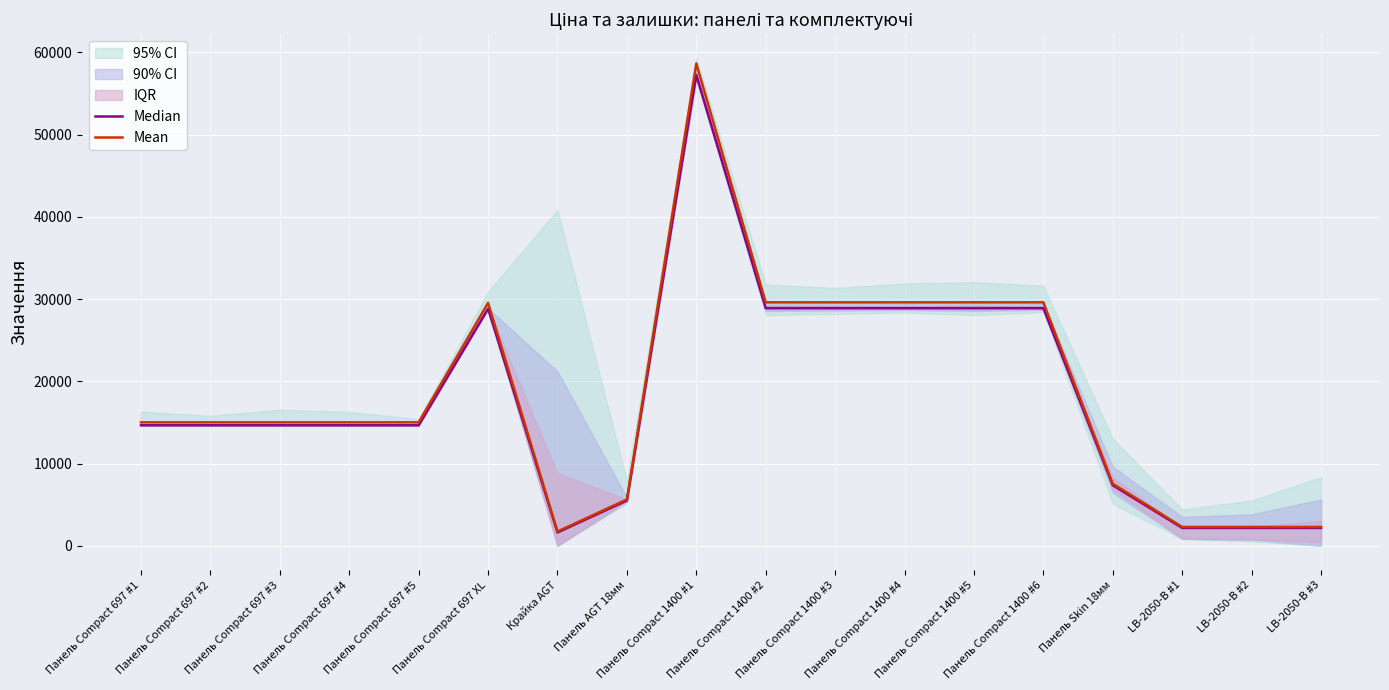

What is the difference between the maximum and minimum values in the Median series?

55617.0